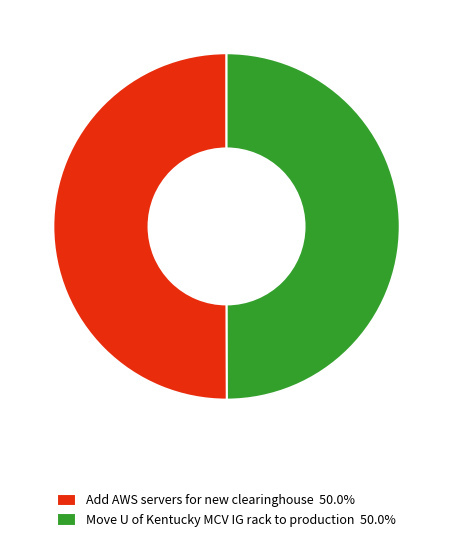

Is it true that Add AWS servers for new clearinghouse is 50% of the pie?

True